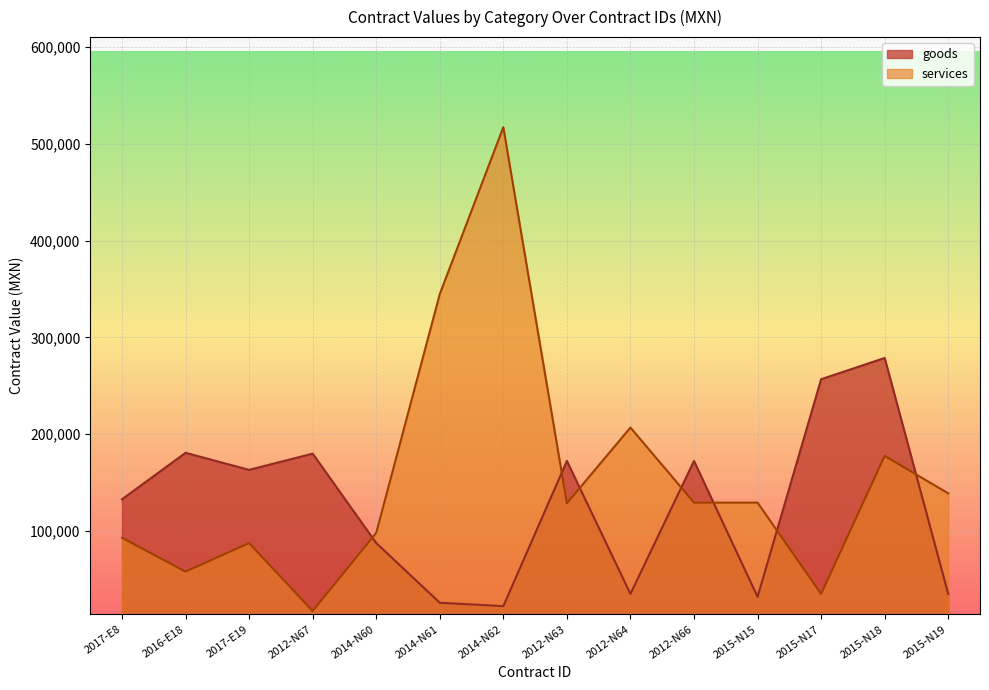

The goods series shows 131657.2 at 2014-N60. True or false?

False